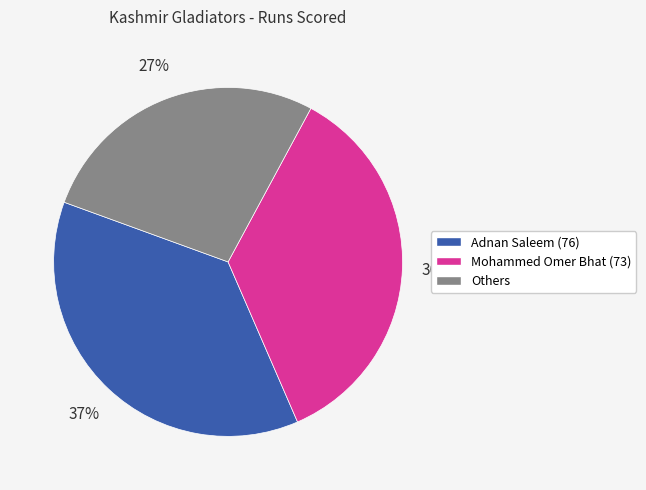

To the nearest percent, what percentage of the pie is Adnan Saleem (76)?

37%